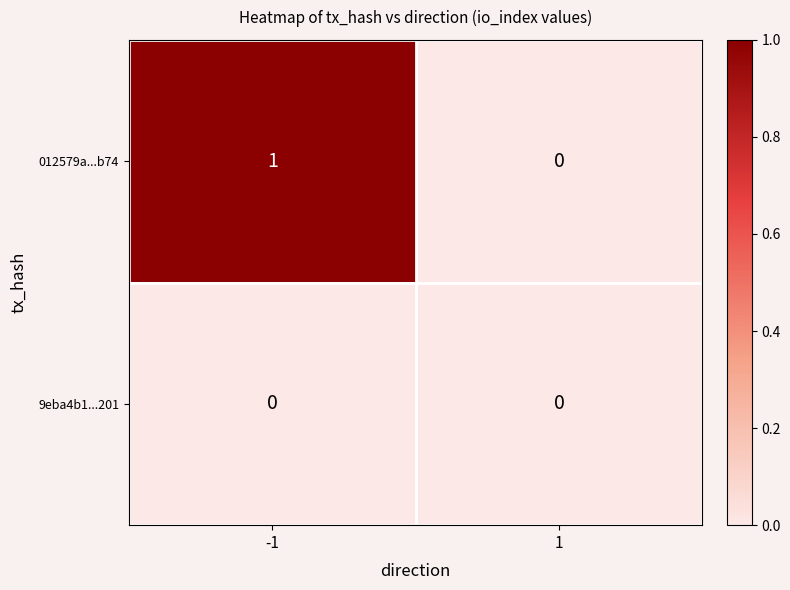

At which category is the sum across all series the highest?

-1